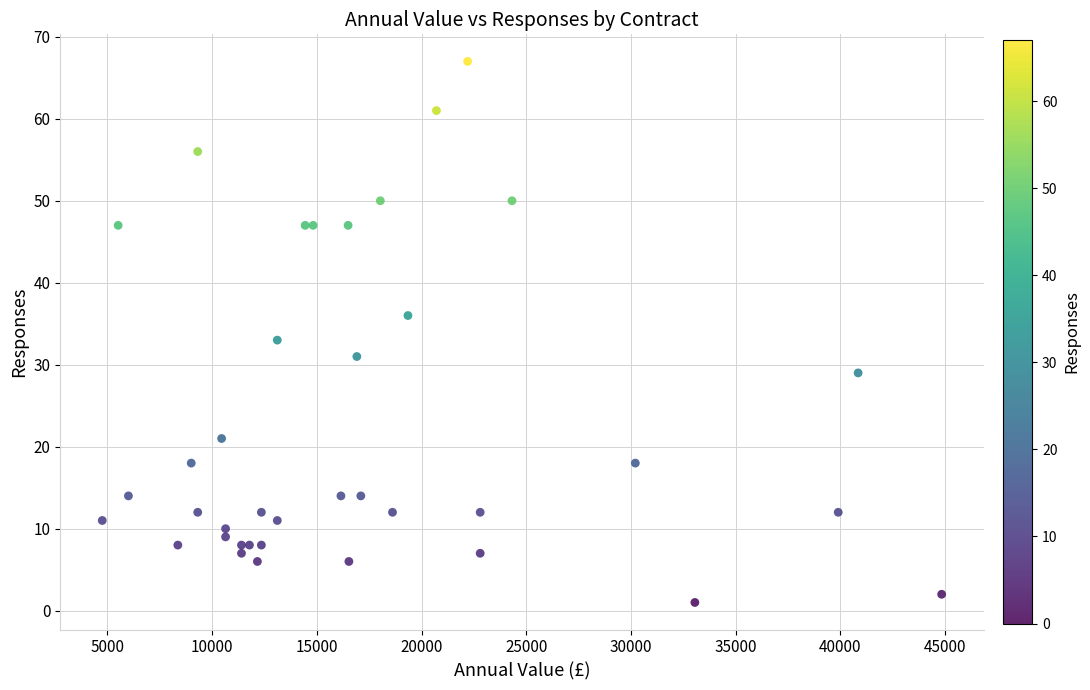

What Y value in the scatter plot is closest to 34?

33